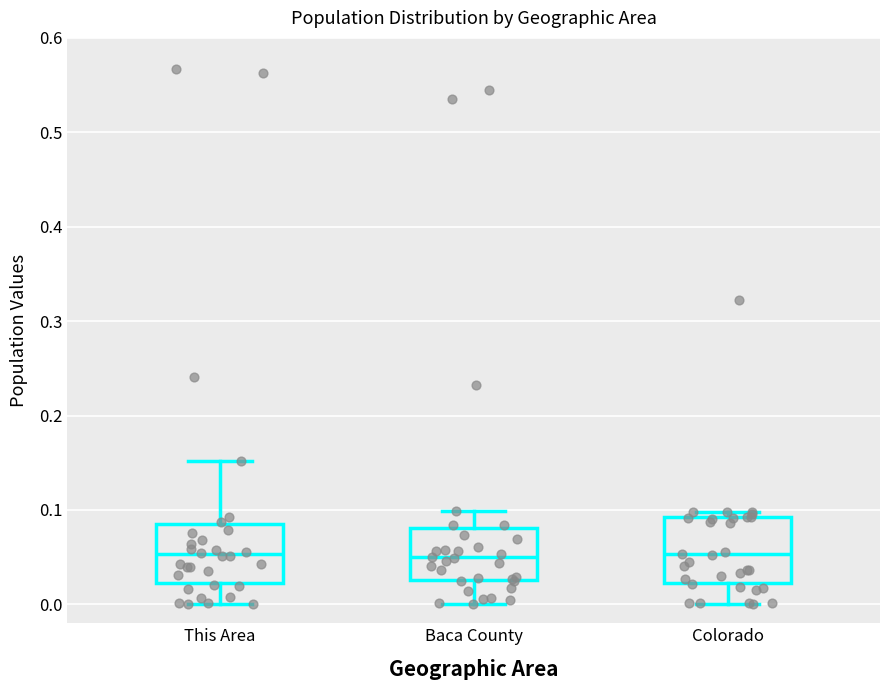

Where is the upper edge of the box for Baca County on the y-axis? The values are not printed on the chart, so give them approximately, as read against the axis.

0.08